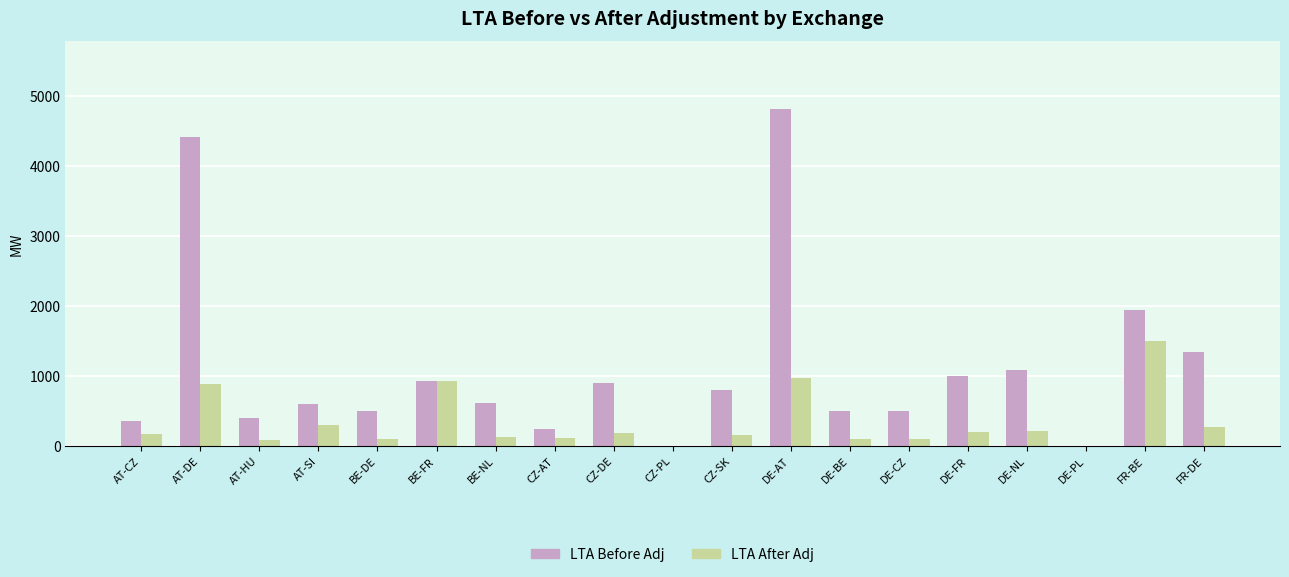

What is the sum of all LTA After Adj values?

6397.6